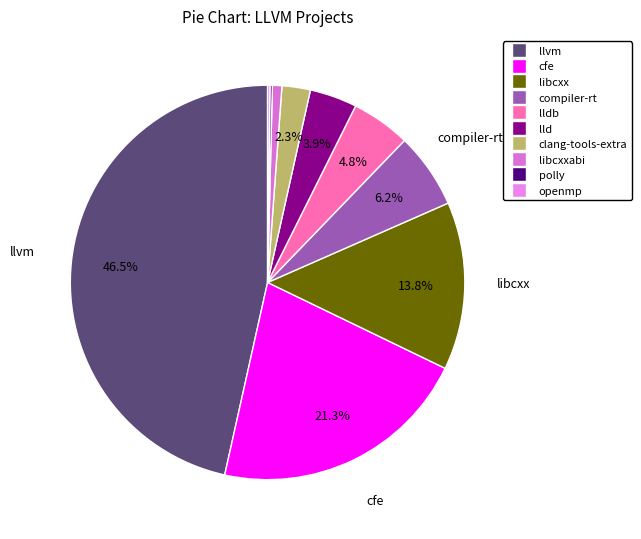

To the nearest percent, what is the combined percentage of compiler-rt and openmp?

6%